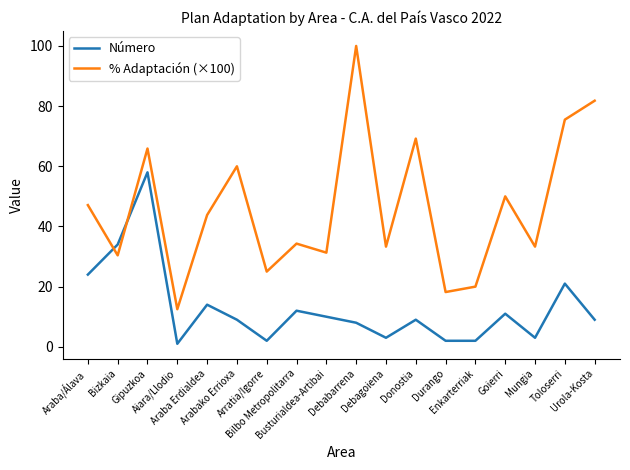

What is the difference between the second highest and minimum values in the Número series?

33.0